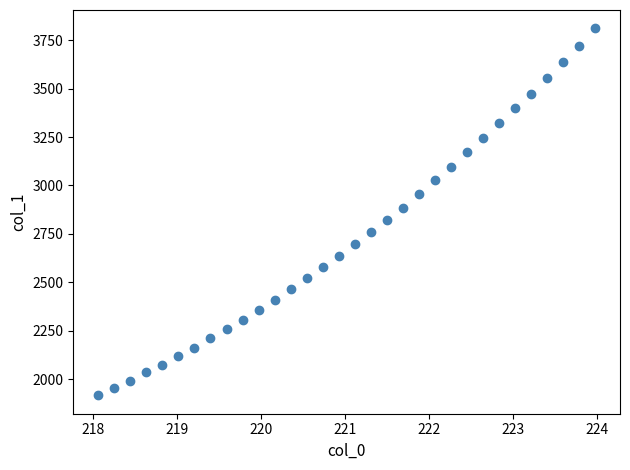

What is the range of X values (max minus min)?

5.9